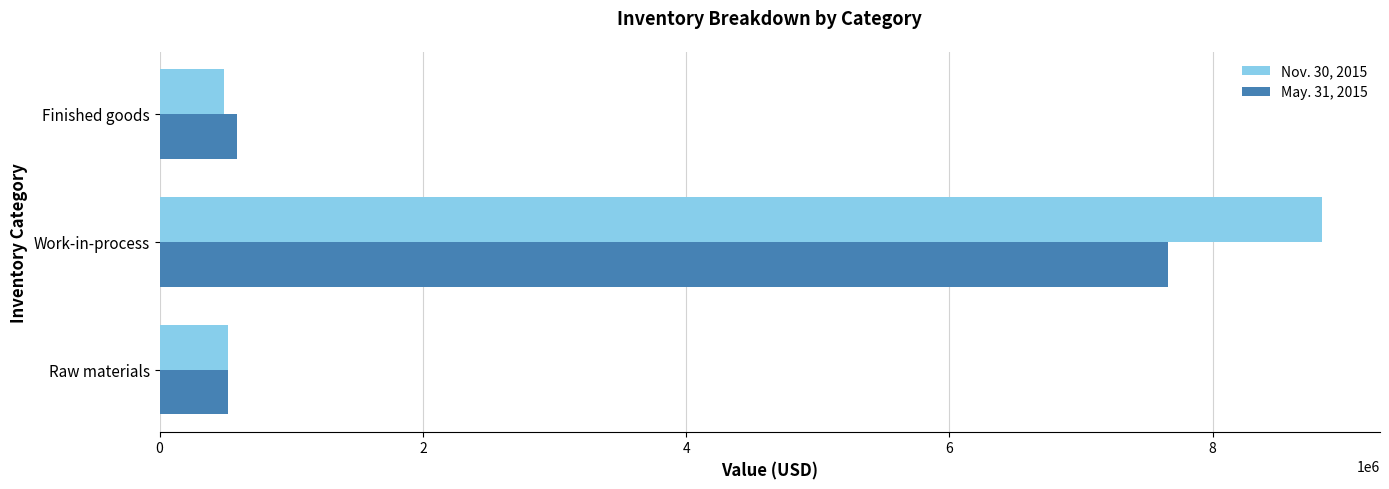

Where is May. 31, 2015 nearest to the value 4088659?

Finished goods